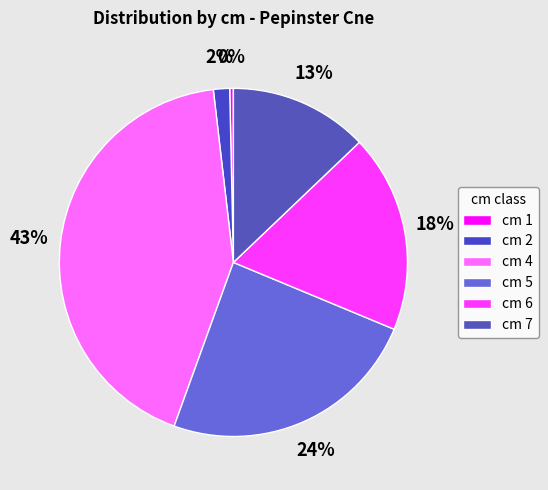

How many slices are in this pie chart?

6